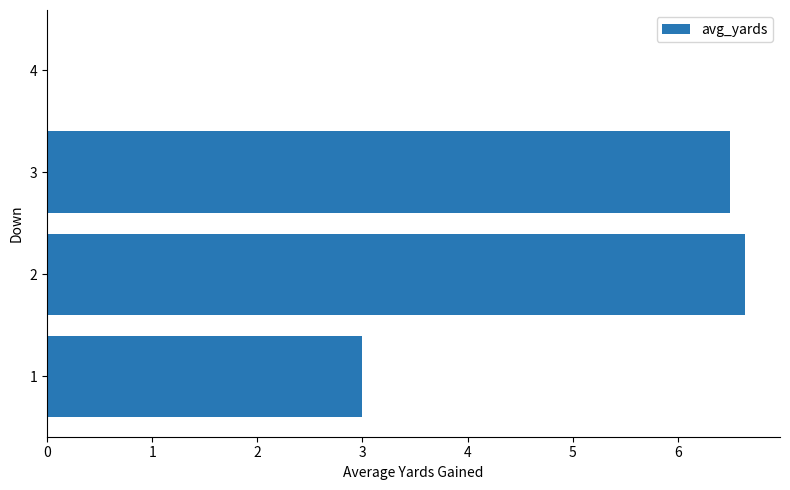

True or false: the data shows -3.3 at 4.

False